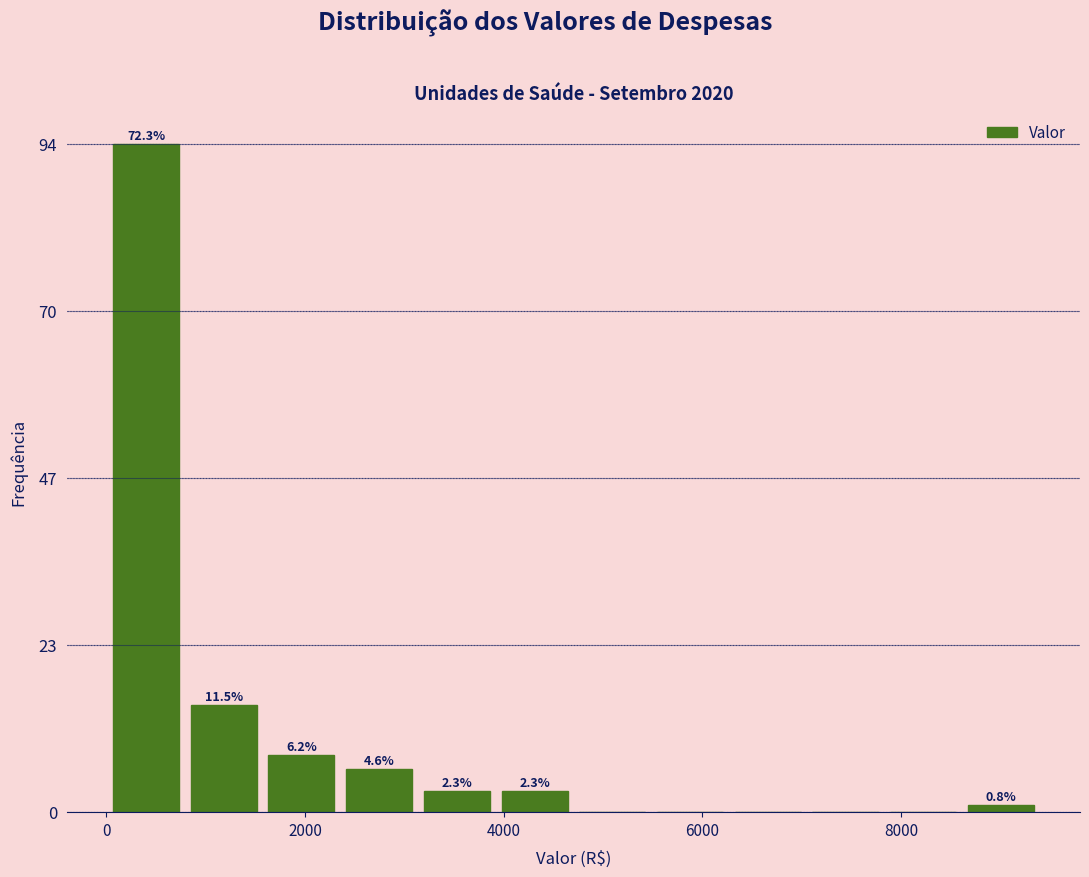

Around what value on the x-axis is the tallest bar? Give the approximate position of its centre, as read against the axis.

400